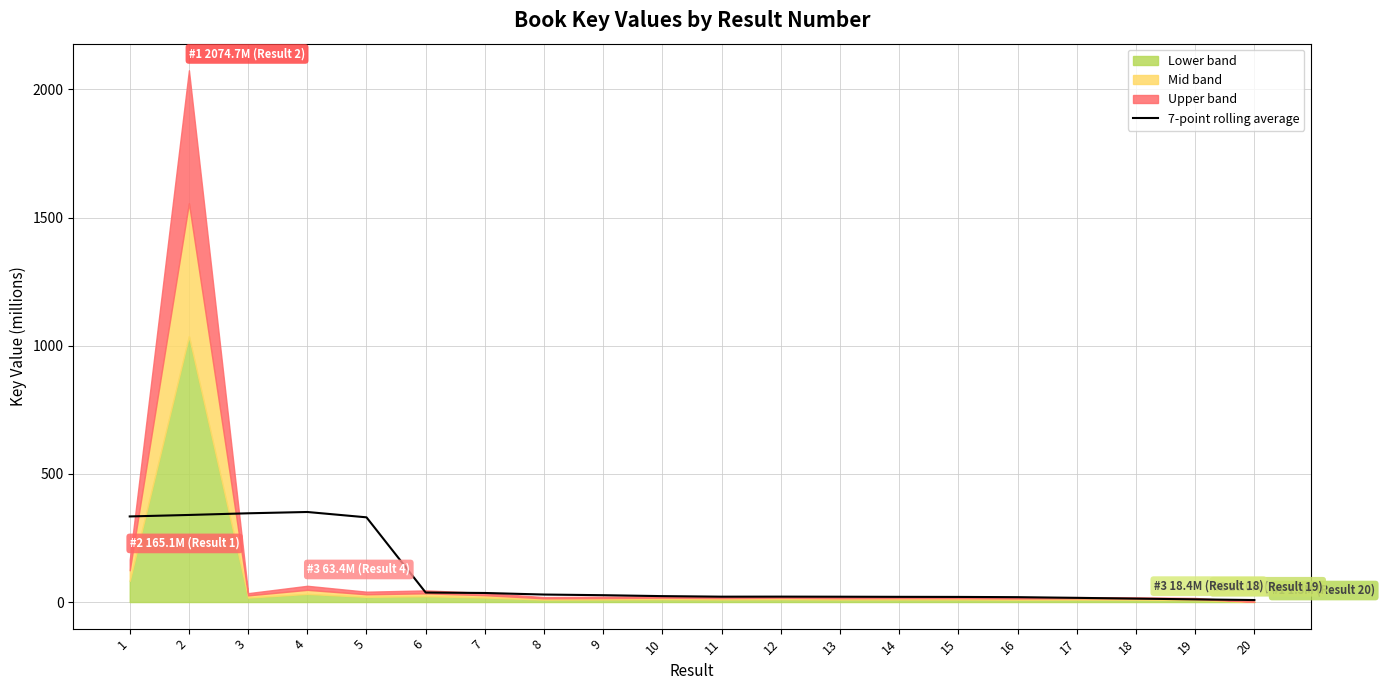

Between 16 and 4, which is larger?

4